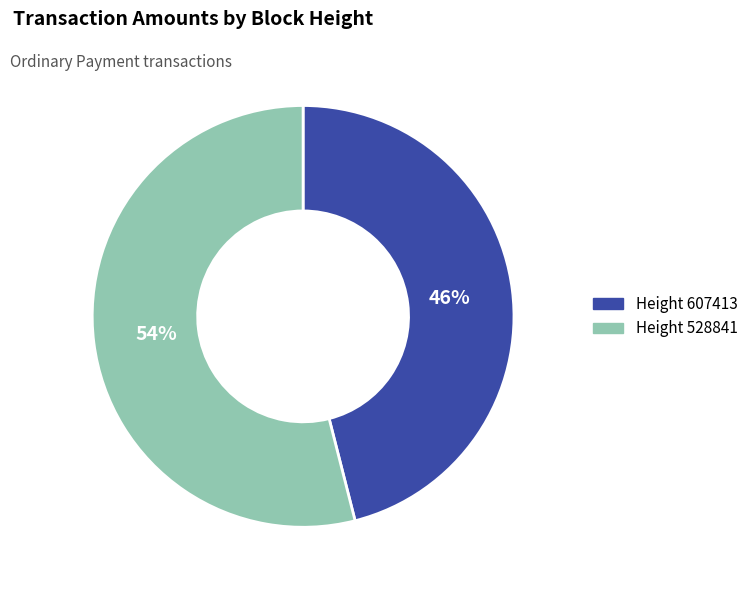

To the nearest percent, what is the difference between the largest and smallest slice percentages?

8%